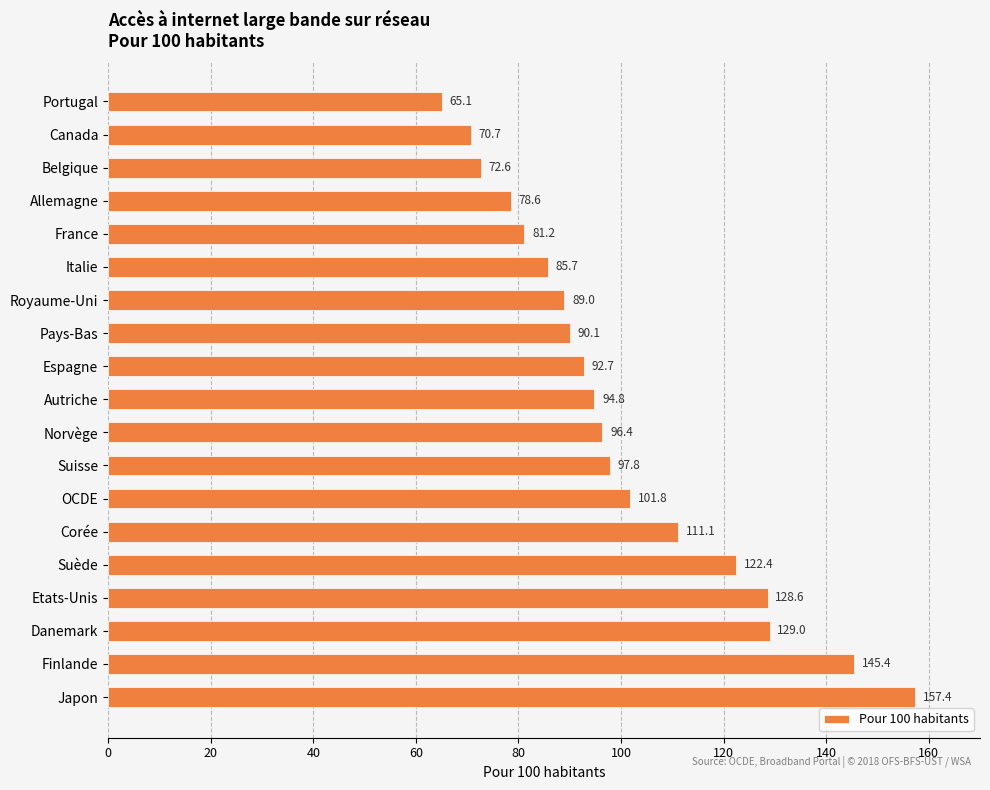

What is the difference between the maximum and minimum values?

92.3